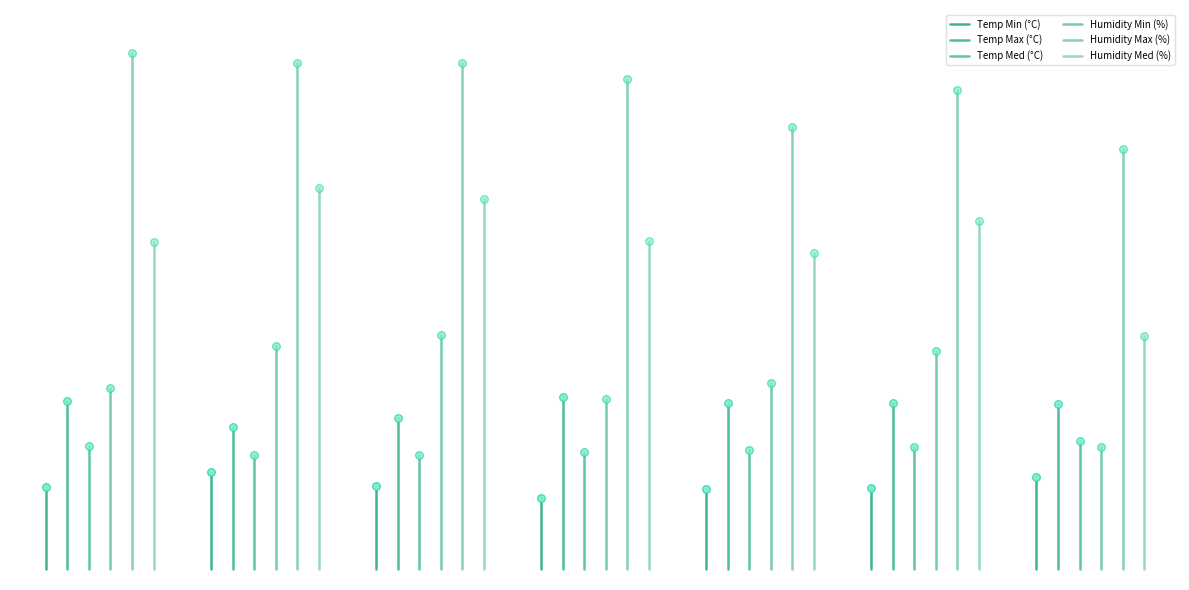

Does the chart have visible grid lines?

No